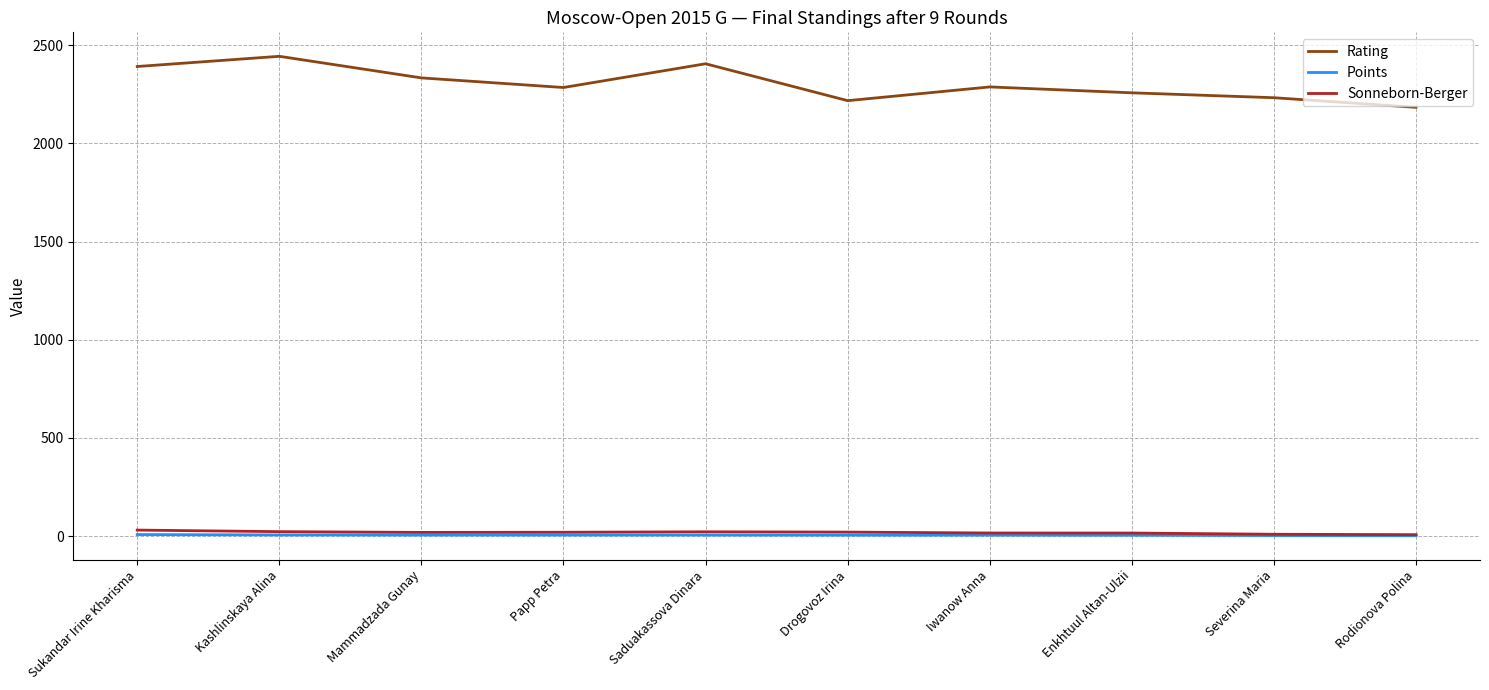

True or false: Sonneborn-Berger has a value of 21.5 at Saduakassova Dinara.

True